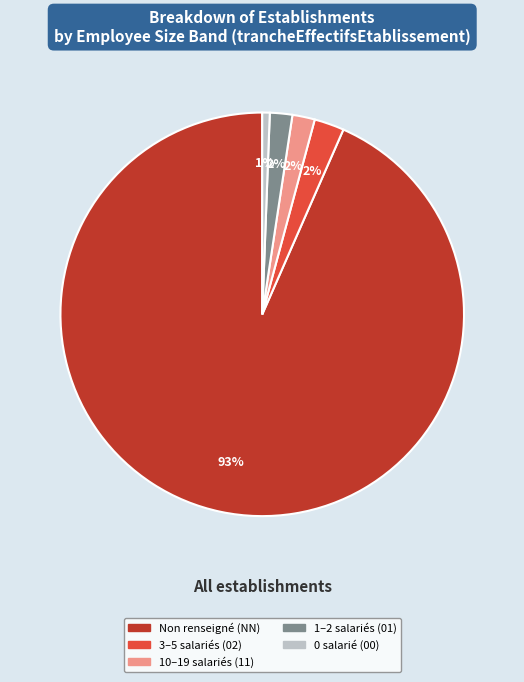

Is there a majority slice in this chart?

Yes